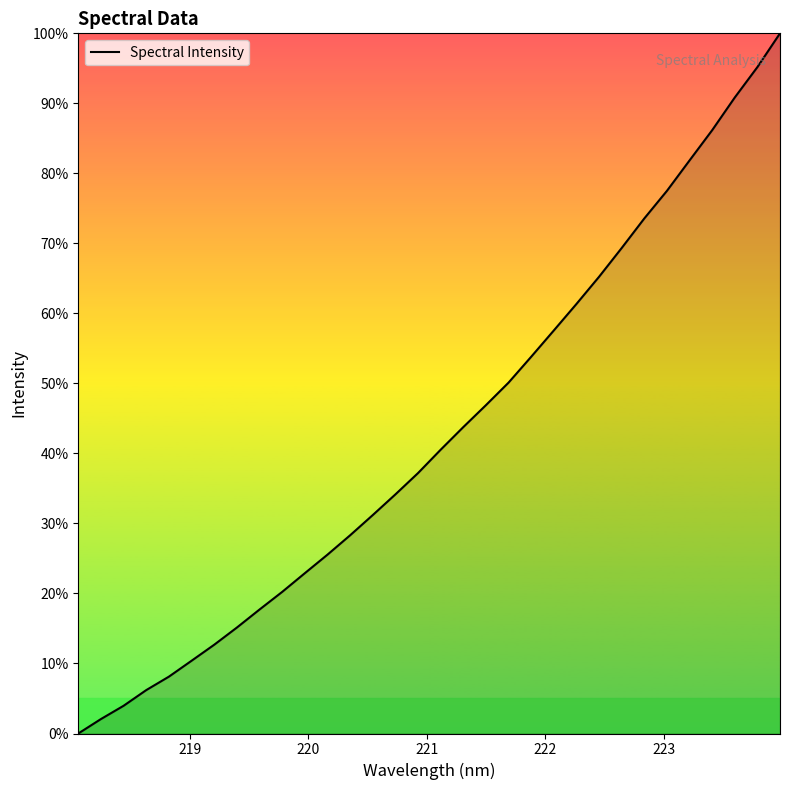

Reading right to left, transcribe all the data shown in this chart.

100.0	95.2	90.8	86.2	81.9	77.5	73.6	69.3	65.2	61.4	57.6	53.8	50.1	46.9	43.8	40.5	37.2	34.2	31.2	28.3	25.5	22.9	20.2	17.7	15.1	12.7	10.4	8.1	6.2	4.0	2.1	0.0